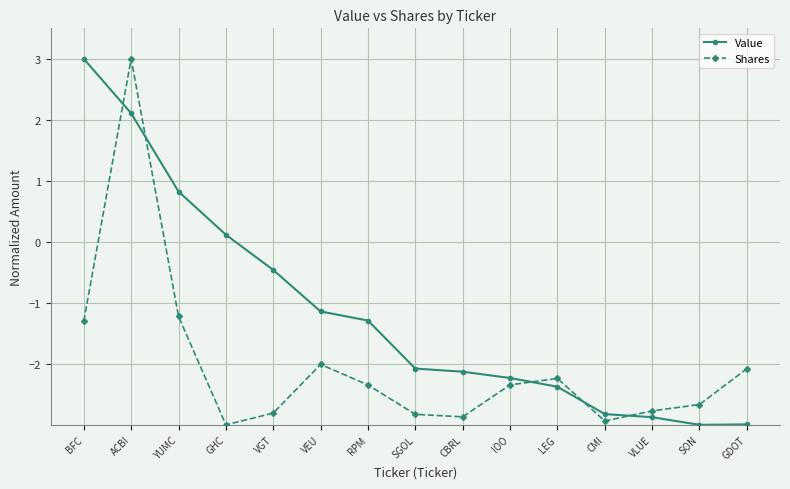

Which series changed the most between YUMC and VLUE?

Value